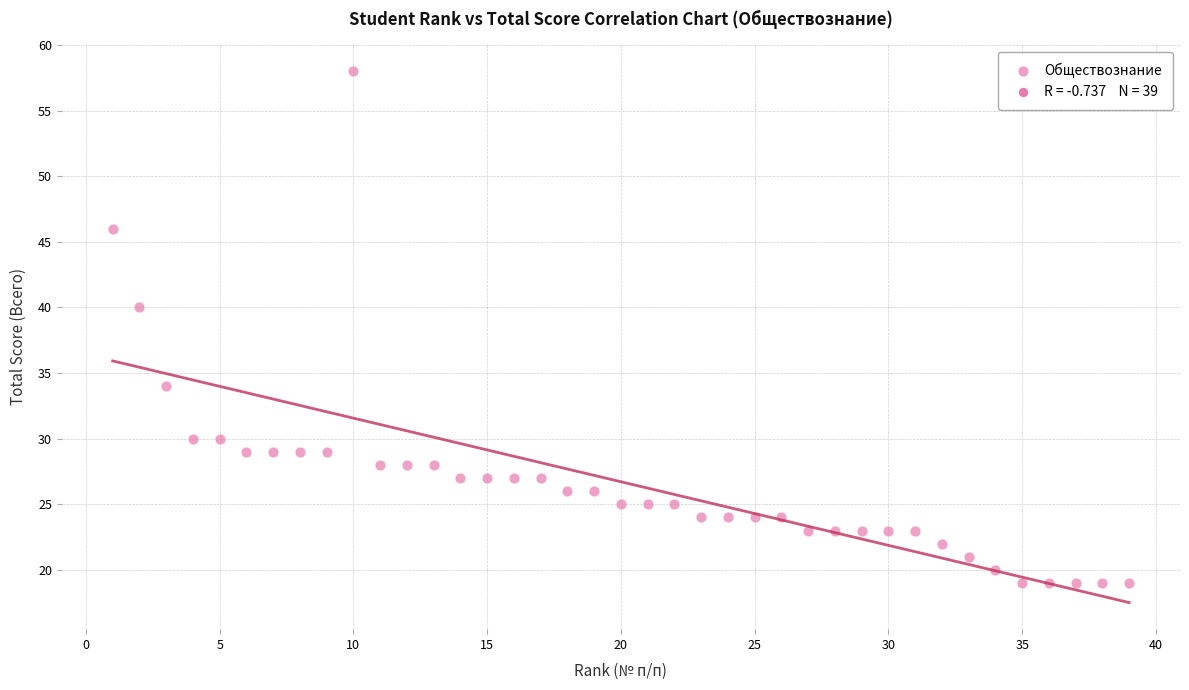

What Y value in the scatter plot is closest to 38?

40